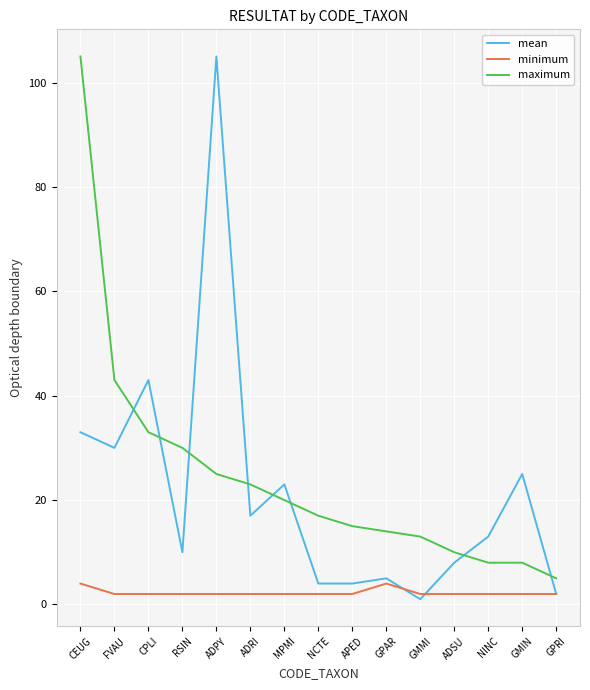

At how many categories does at least one series exceed 41?

4